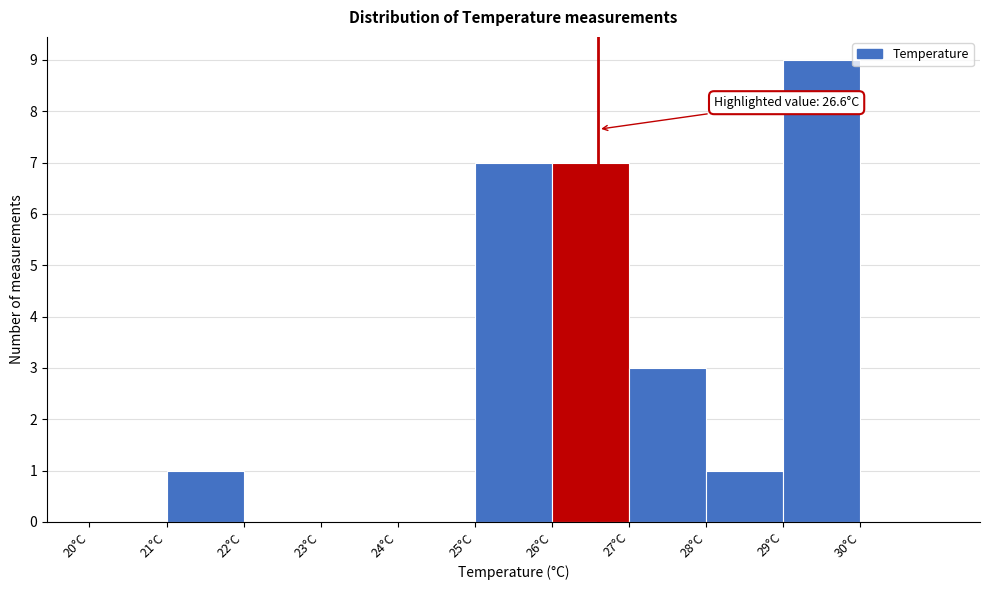

Over which range of the x-axis is the bar tallest?

29 to 30